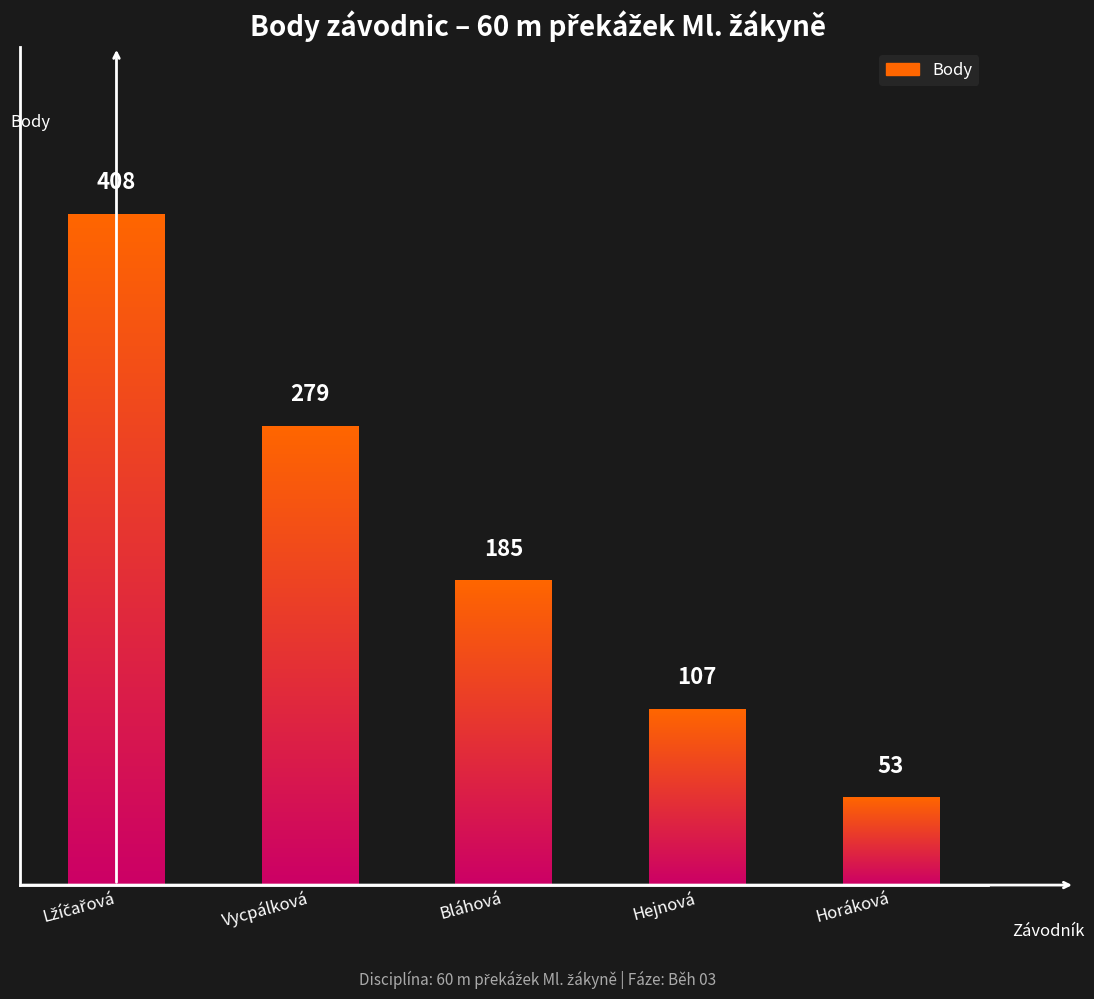

Which label corresponds to the smallest value in the chart?

Horáková